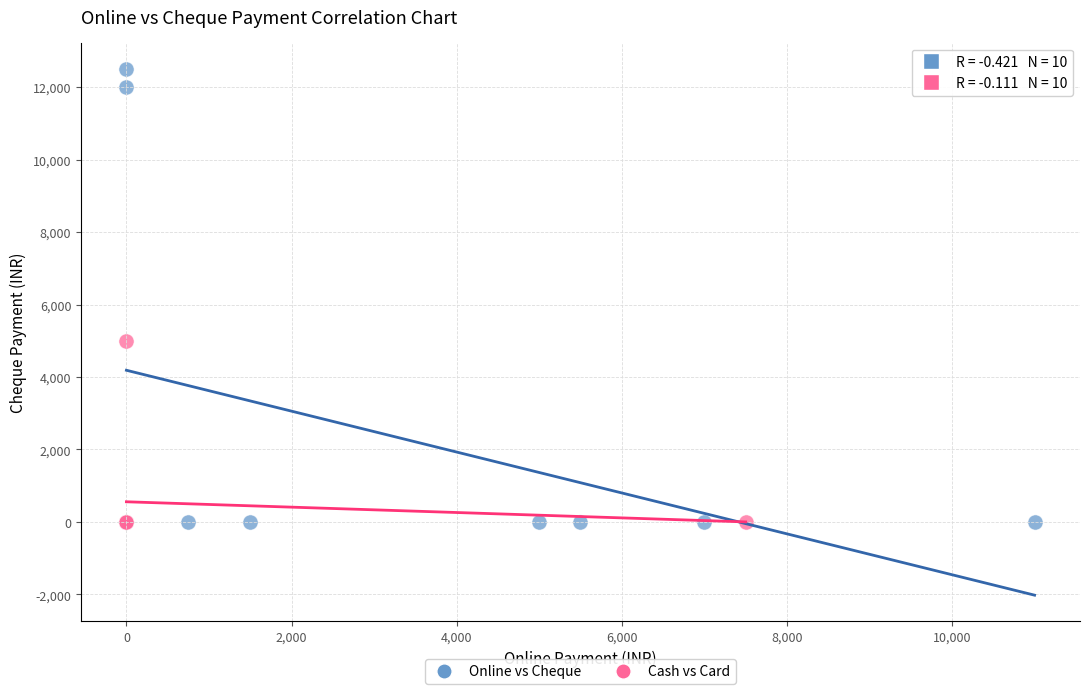

Which series contains the highest Y value?

Online vs Cheque